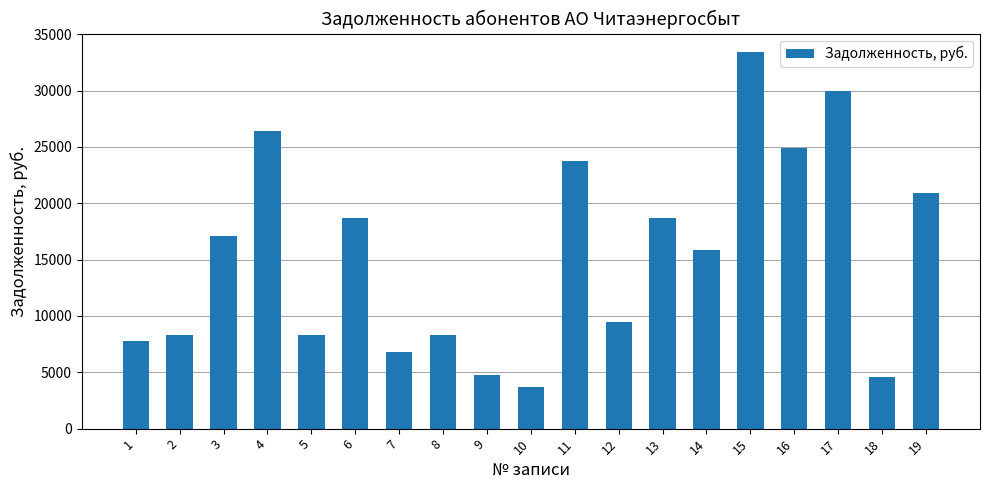

What is the approximate value at 14?

15838.3